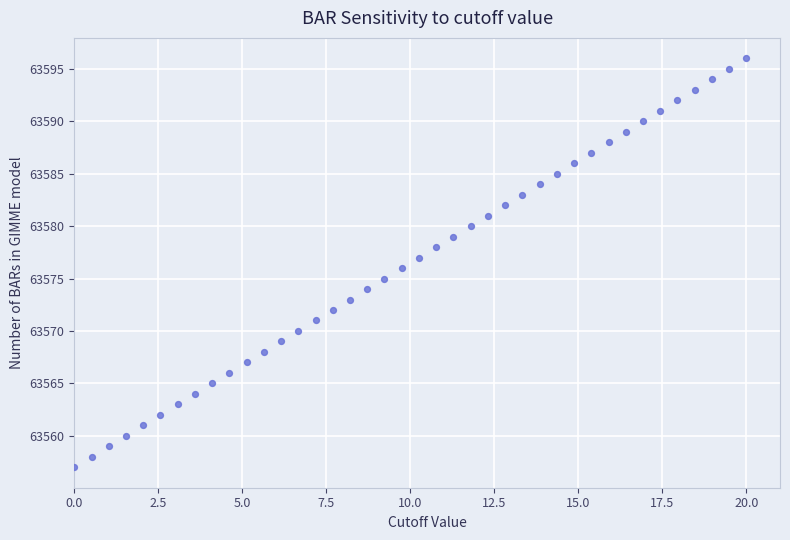

What is the range of Y values (max minus min)?

39